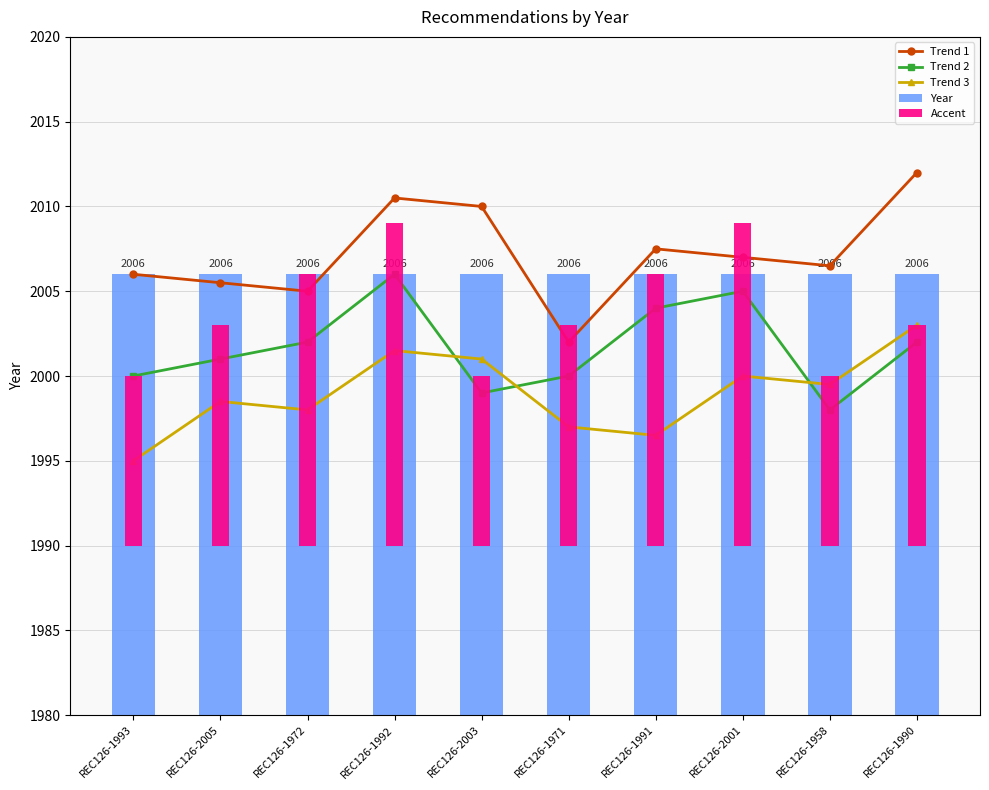

True or false: Trend 3 has a value of 1999.5 at REC126-1958.

True